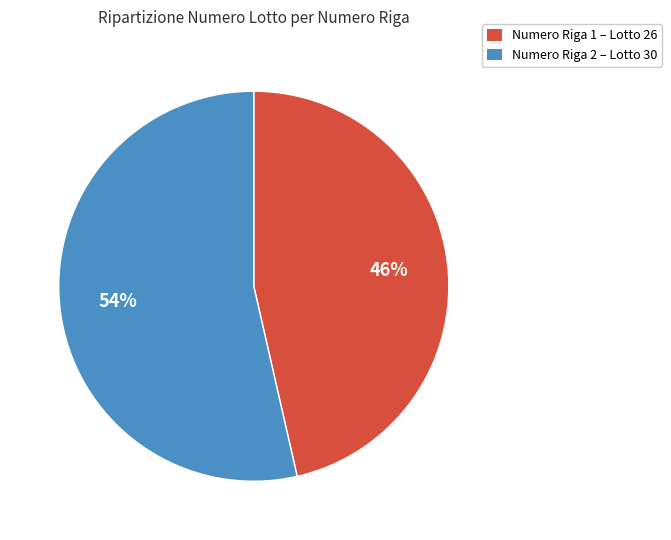

What is the largest slice in the pie chart?

Numero Riga 2 – Lotto 30